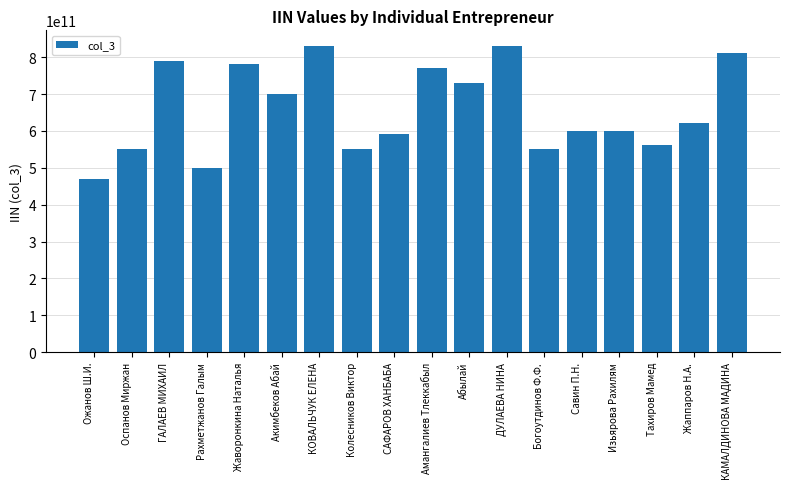

Approximately how many times larger is the value at КАМАЛДИНОВА МАДИНА compared to Акимбеков Абай?

1.2